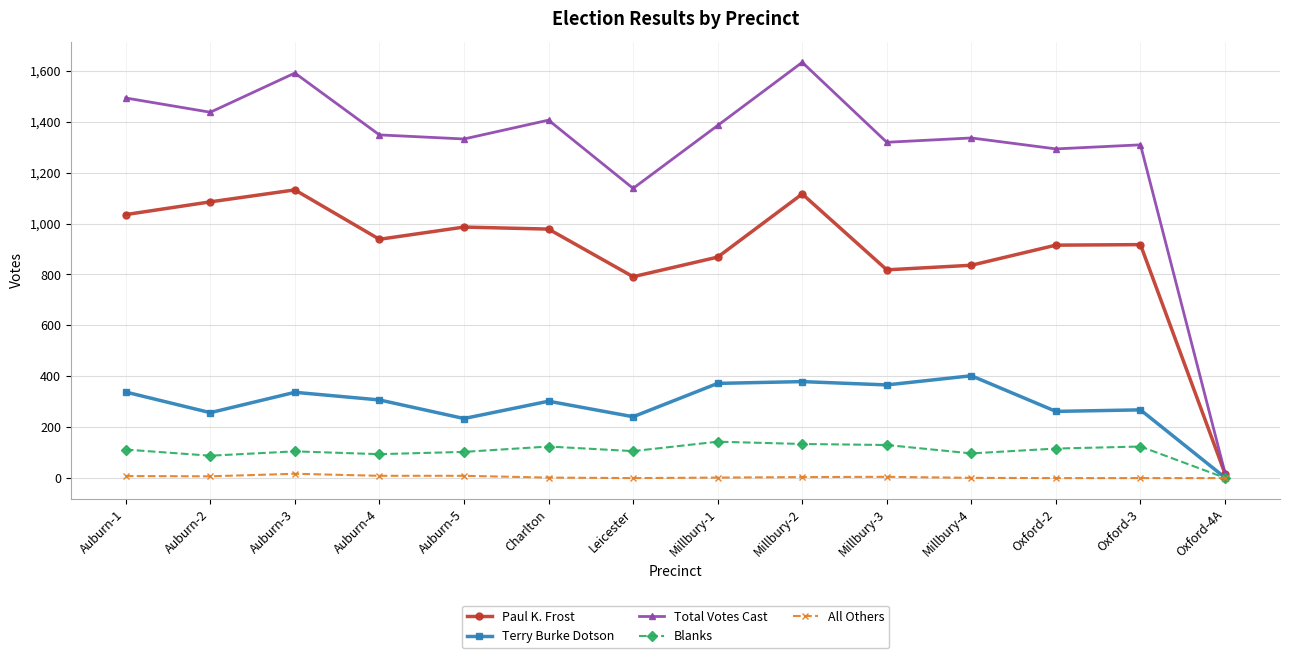

What are all the series names shown in the legend?

Paul K. Frost, Terry Burke Dotson, Total Votes Cast, Blanks, All Others